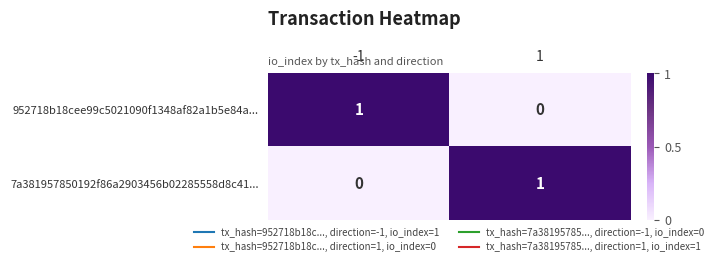

Rank the categories by 7a381957850192f86a2903456b02285558d8c41... value from lowest to highest.

-1, 1